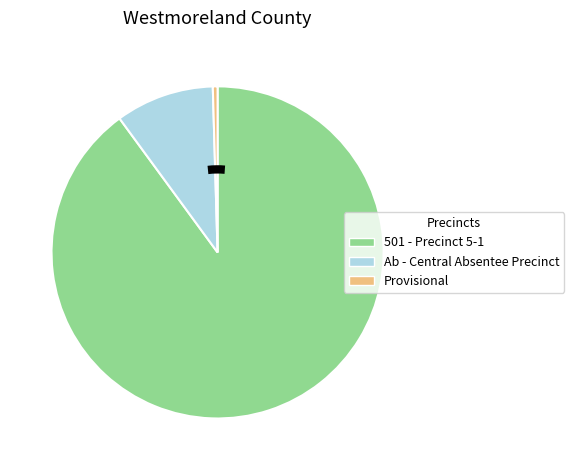

Is there any slice that represents more than half of the pie?

Yes